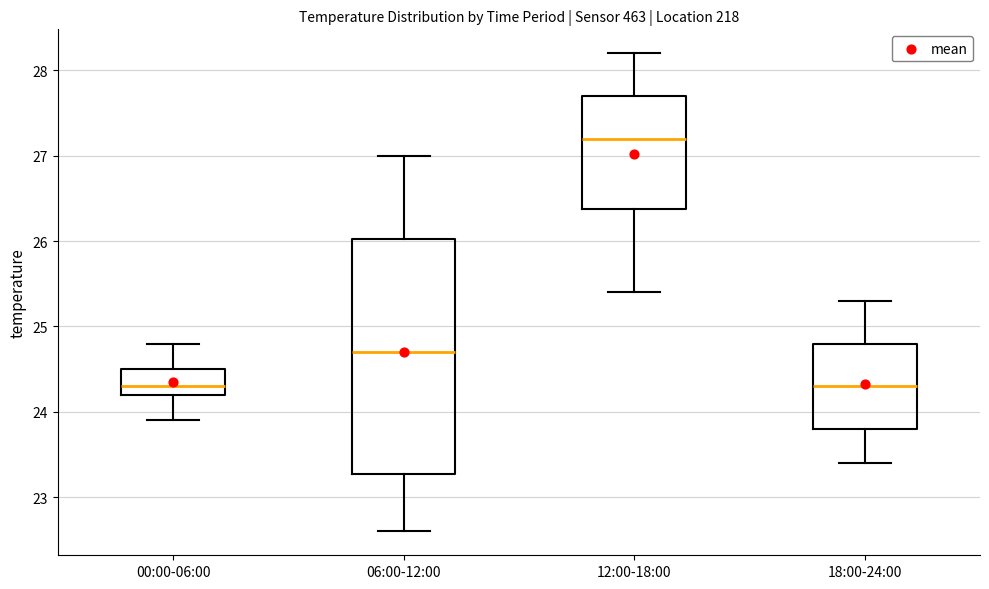

Which box is the tallest, from its lower edge to its upper edge?

06:00-12:00